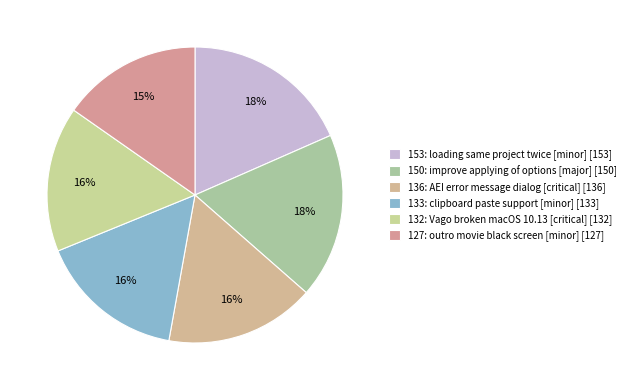

Which slice is the largest?

minor (defect)